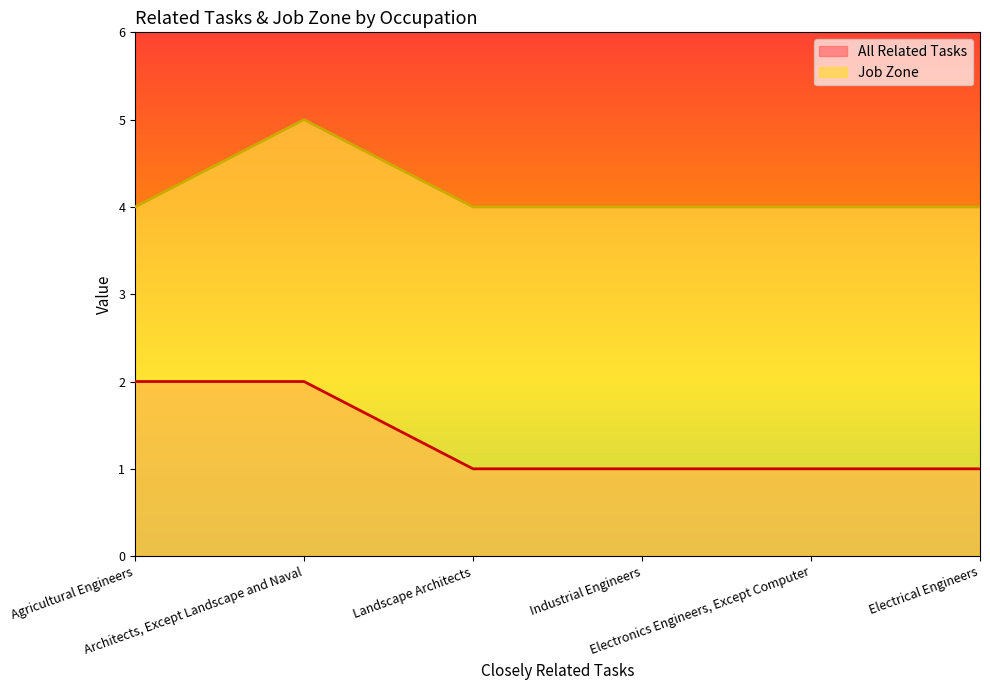

Reading left to right, list all the values displayed in this chart.

All Related Tasks: 2	2	1	1	1	1
Job Zone: 4	5	4	4	4	4